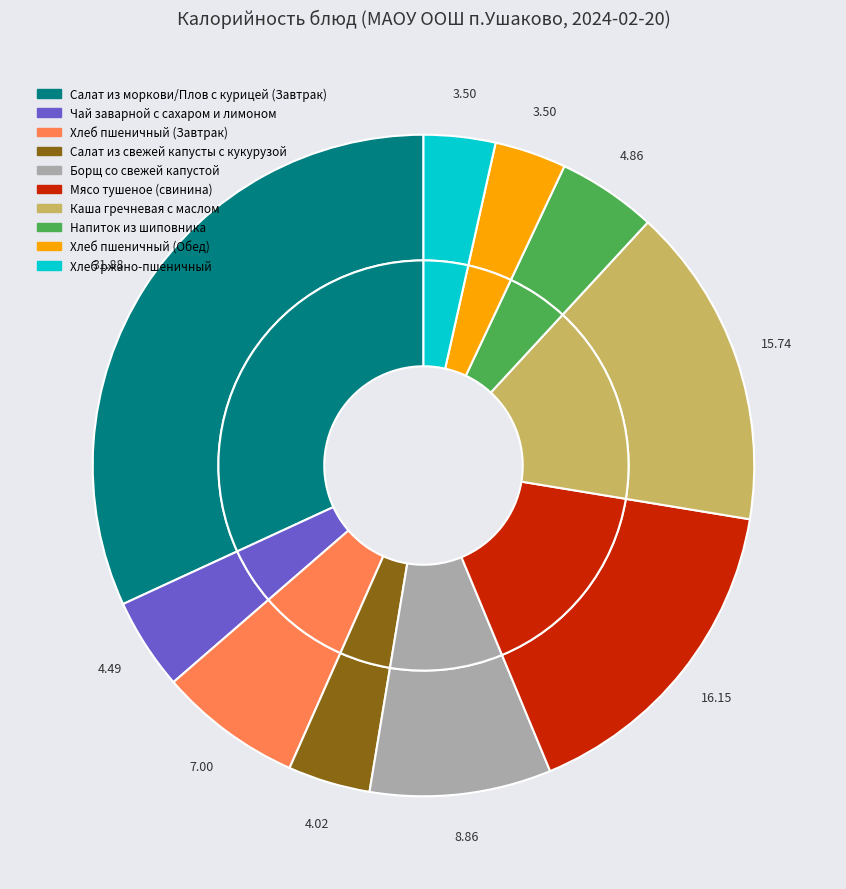

What is the smallest slice in the pie chart?

Хлеб пшеничный (Обед)